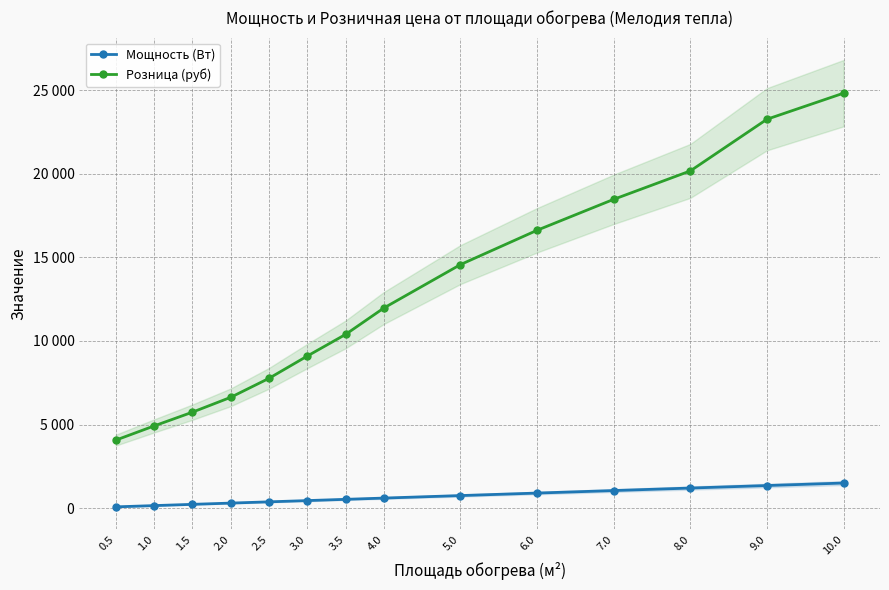

Between 5.0 and 9.0, which is larger?

9.0